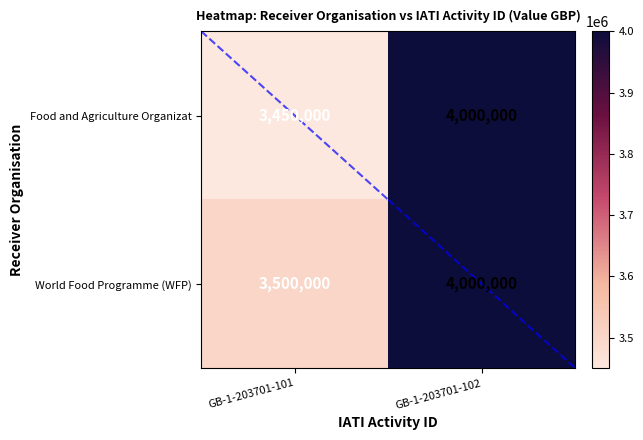

List the series in order of their overall mean, lowest first.

Food and Agriculture Organizat, World Food Programme (WFP)